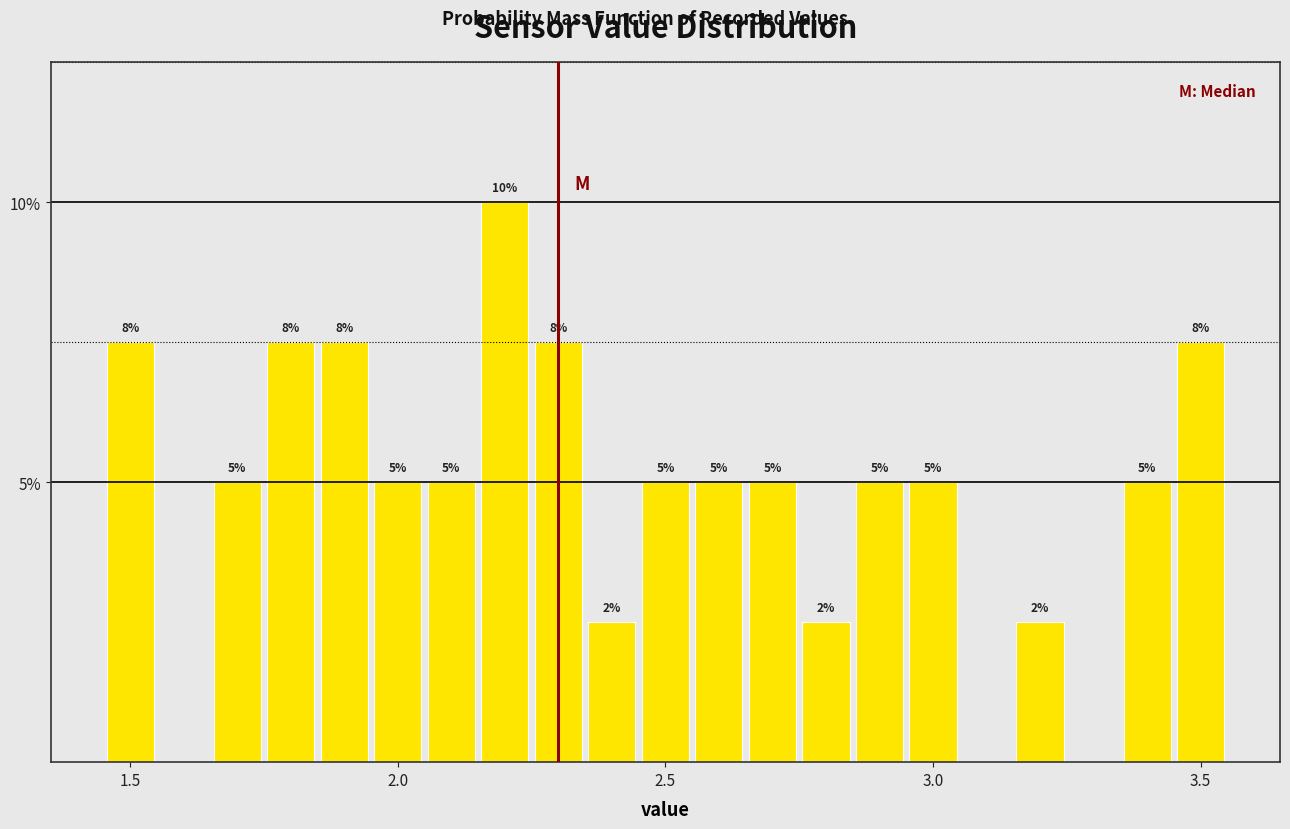

Around what value on the x-axis is the tallest bar? Give the approximate position of its centre, as read against the axis.

2.20